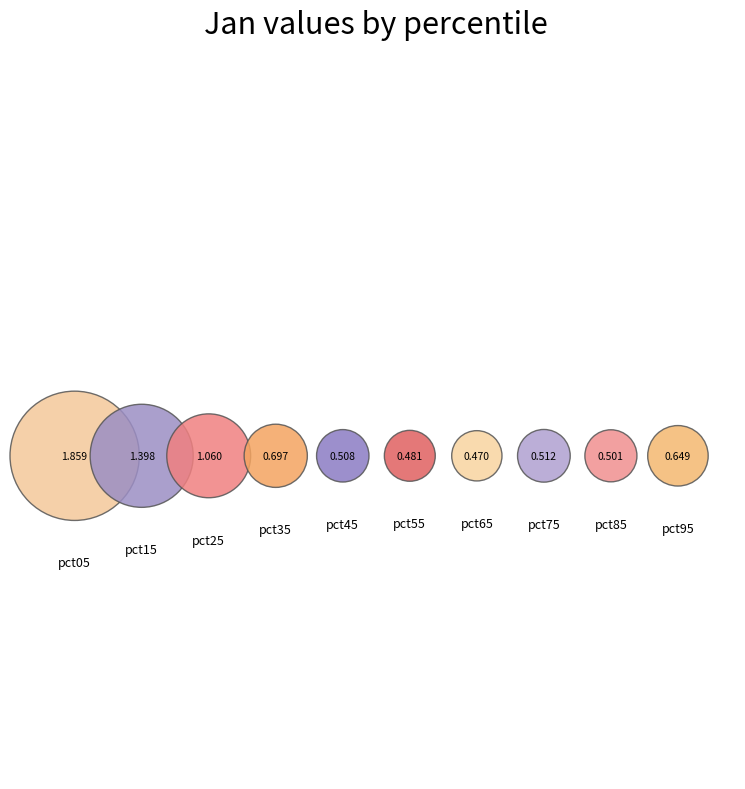

Does pct05 account for over 50% of the chart?

No